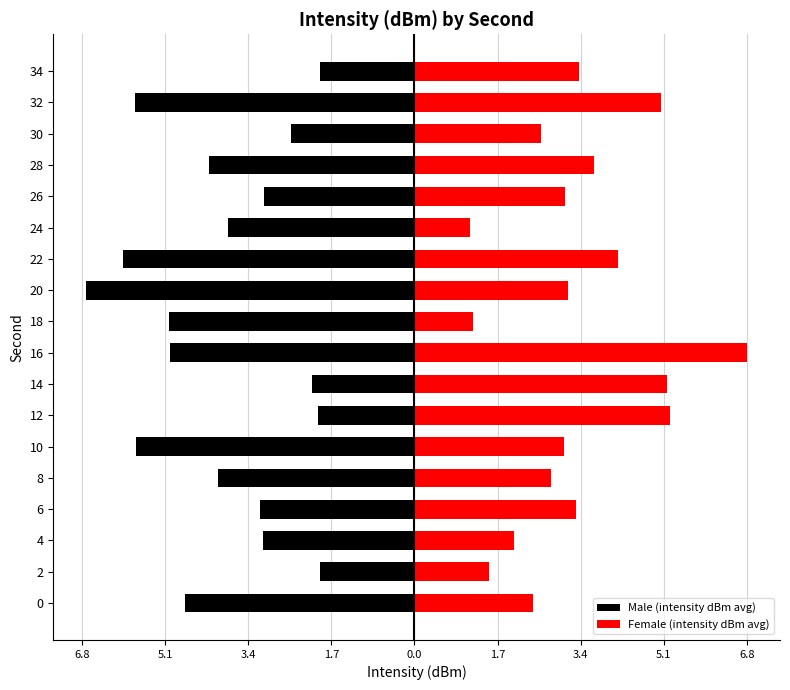

Which has a higher value, 12 or 24?

12